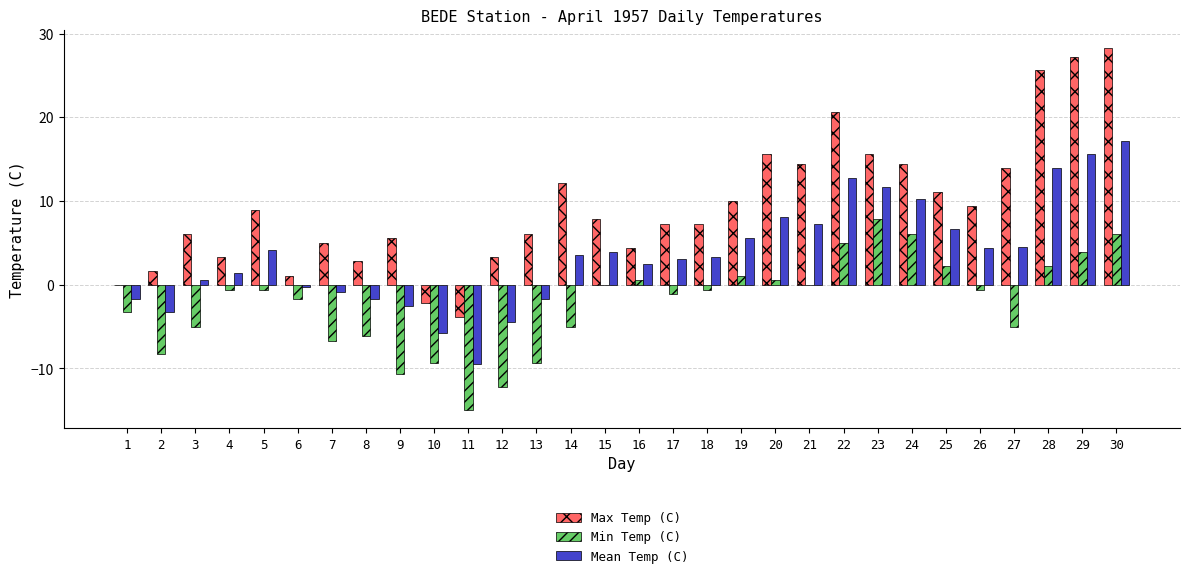

At which category is the sum across all series the highest?

30